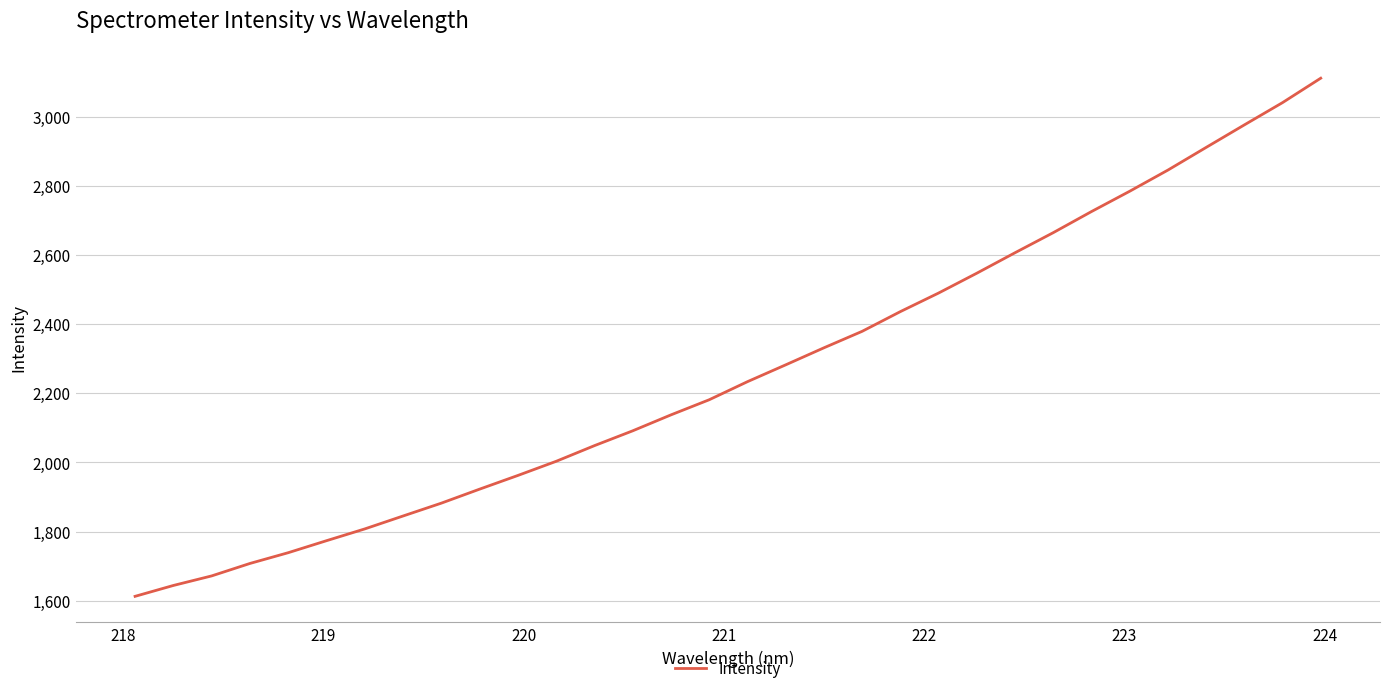

What is the greatest value displayed?

3111.1